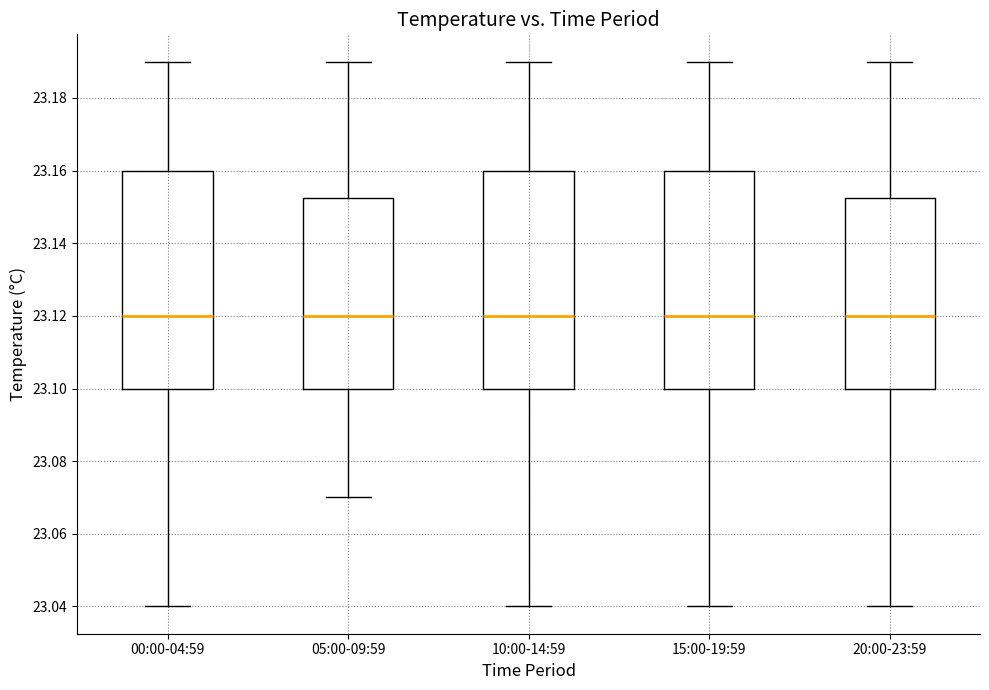

Where does the median line of the box for 05:00-09:59 sit on the y-axis? The values are not printed on the chart, so give them approximately, as read against the axis.

23.120